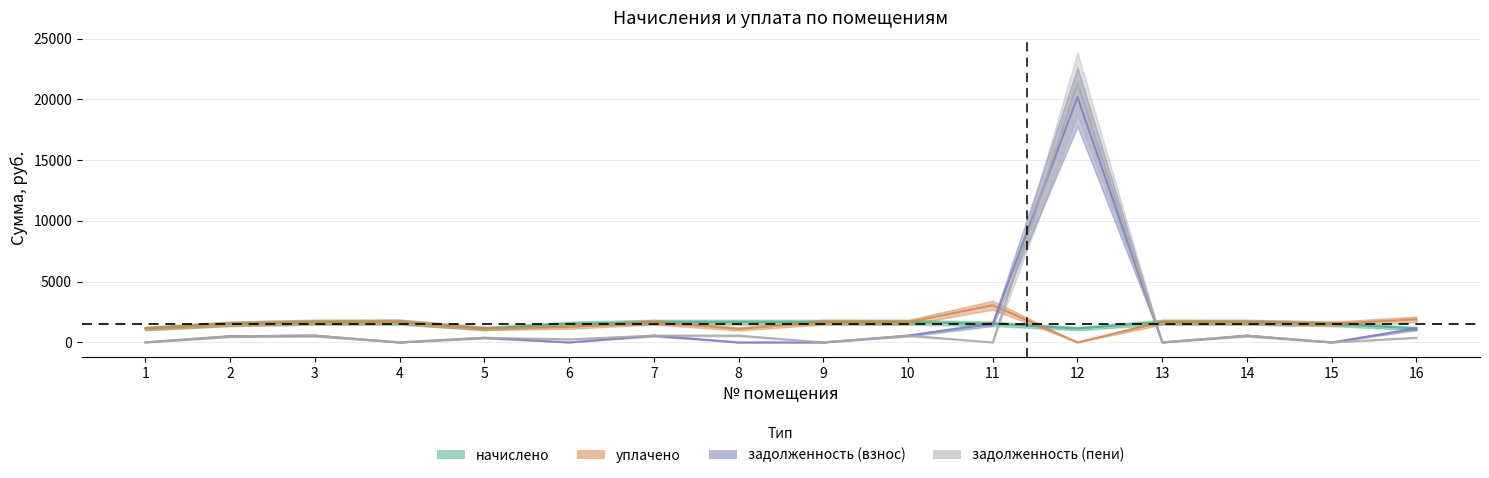

True or false: начислено has a value of 806.1 at 4.

False